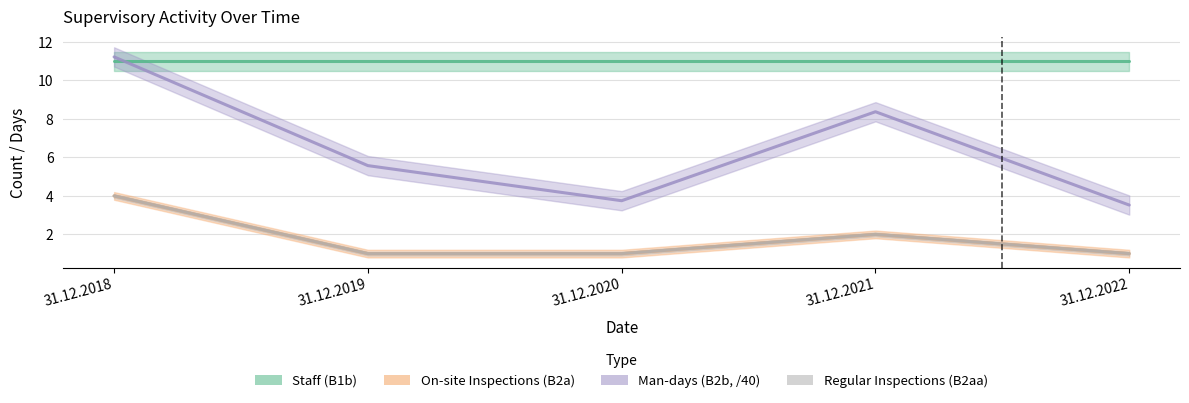

What is the total value across all series at 31.12.2022?

5.5